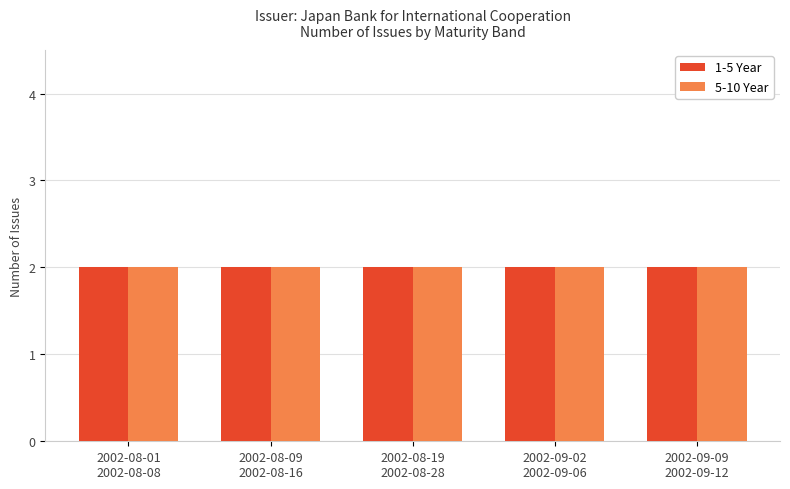

At which category does the chart reach its peak across all series?

2002-08-01